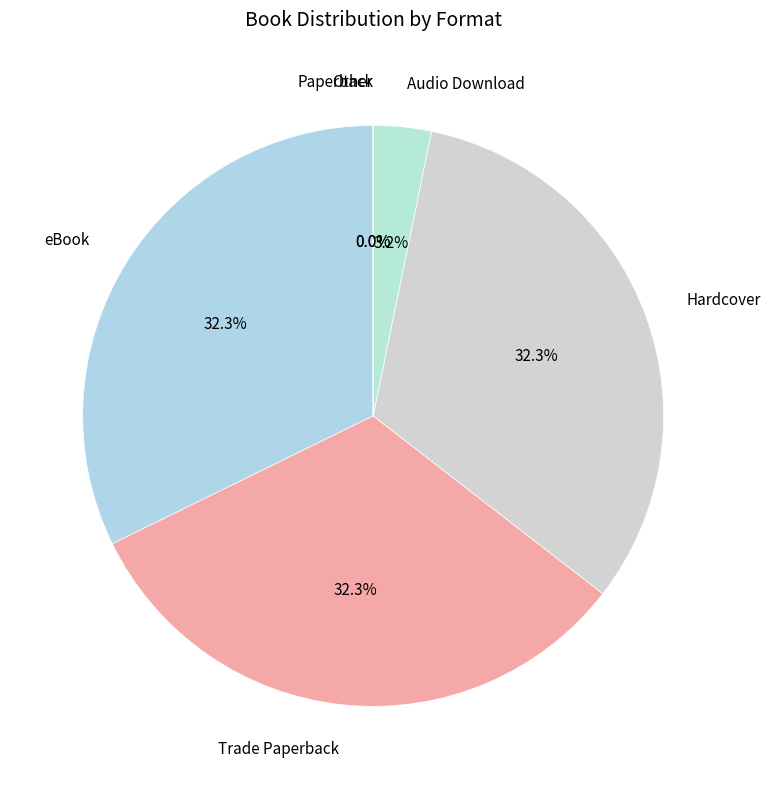

To the nearest percent, what is the average slice percentage?

17%